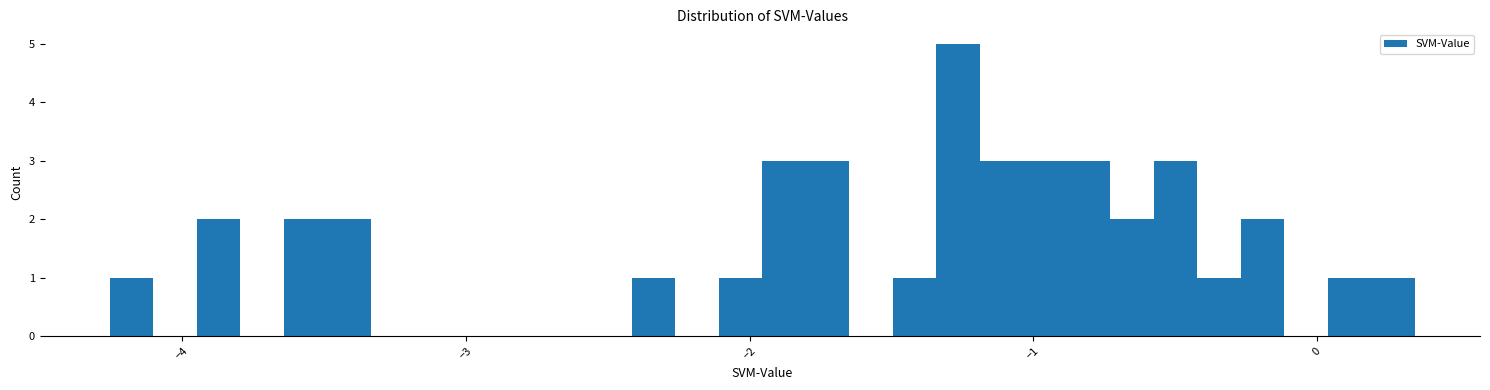

Read against the x-axis, roughly where is the centre of the tallest bar?

-1.3